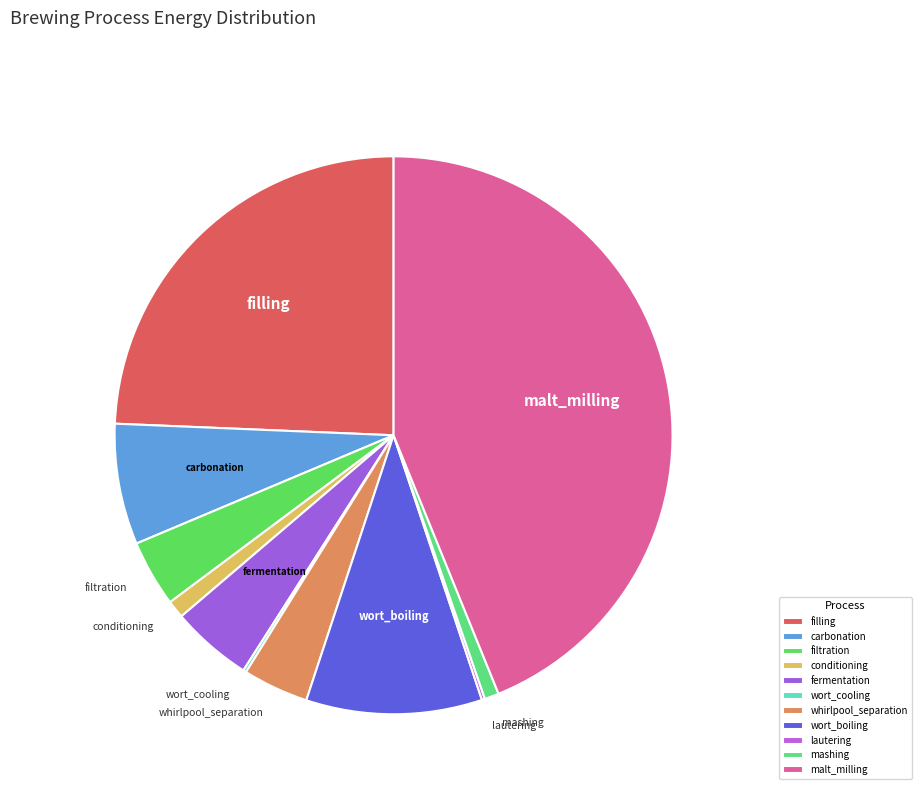

Between wort_boiling and fermentation, which is larger?

wort_boiling